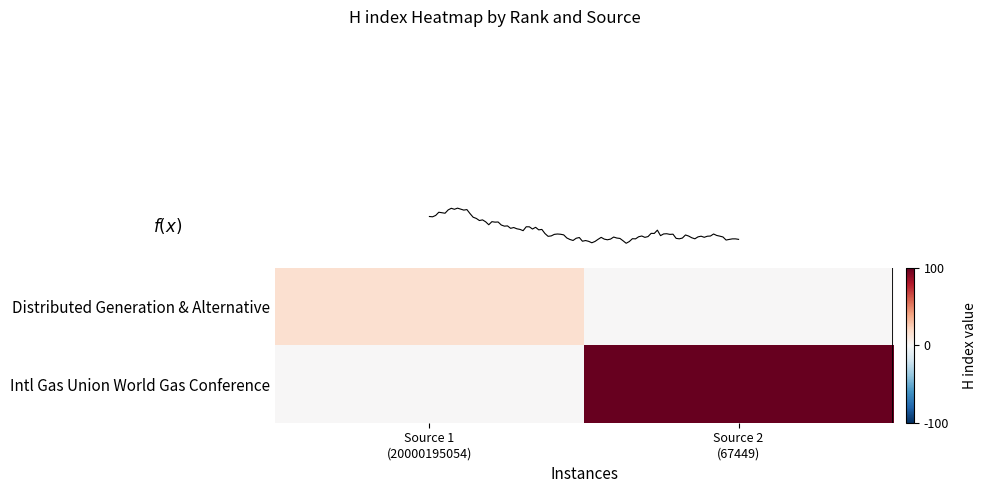

What is the difference between the highest and lowest values at Source 2
(67449)?

100